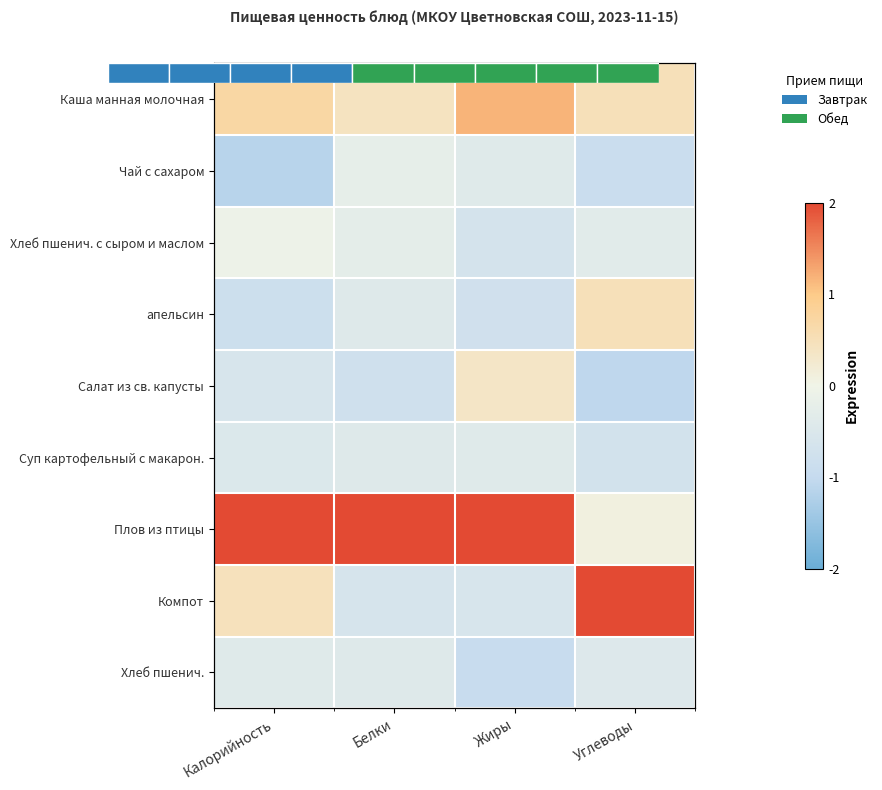

What is the difference between the maximum and minimum values in the Компот series?

2.6